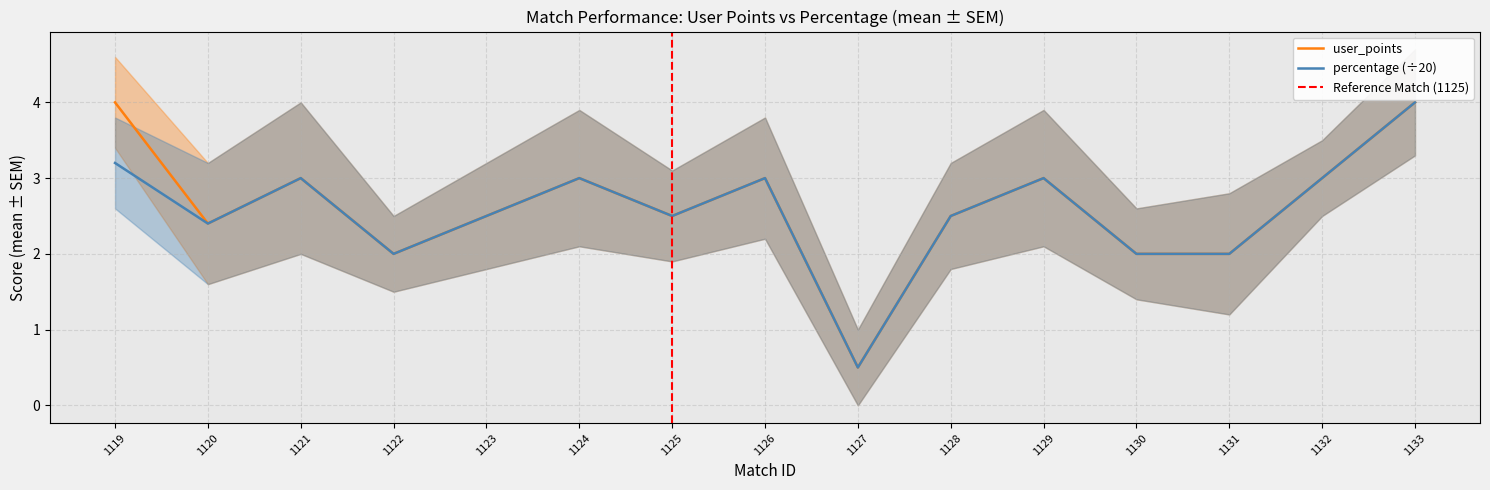

At which label does percentage_mean reach its minimum?

1127